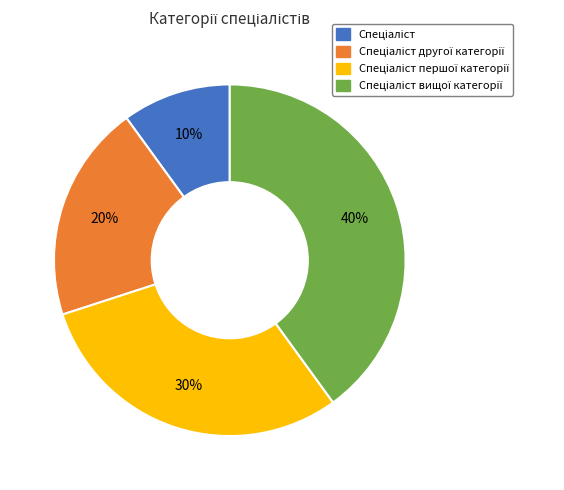

How many slices are in this pie chart?

4